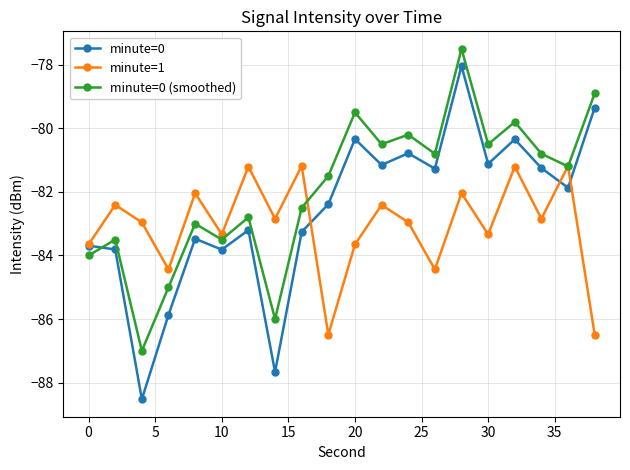

Which series has the widest spread of values?

minute=0